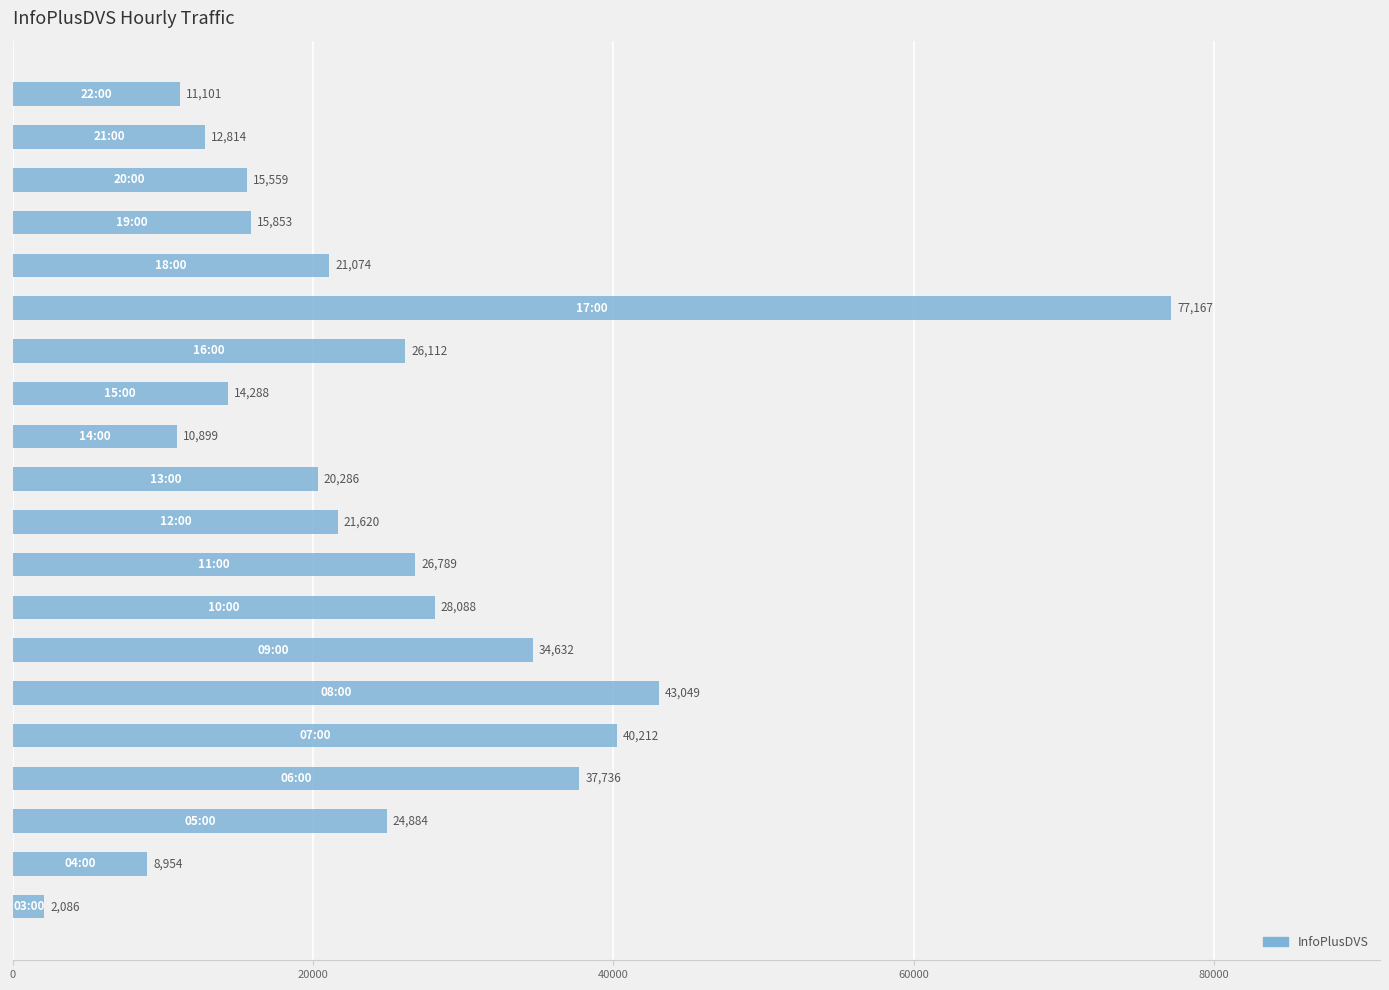

What is the greatest value displayed?

77167